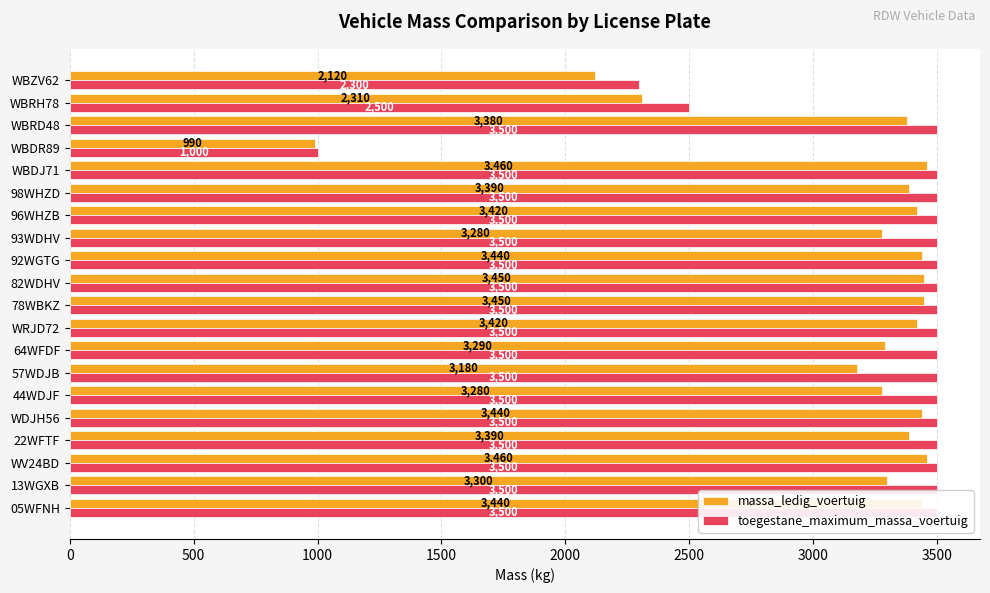

At how many categories does at least one series exceed 2663?

17